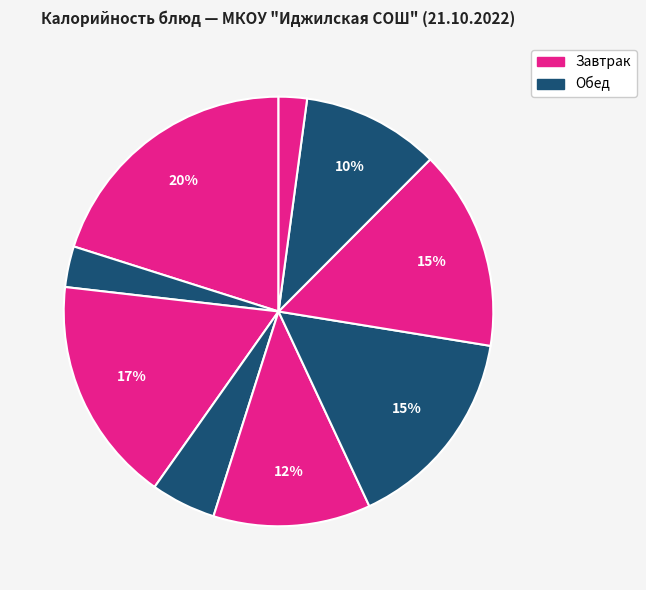

How many segments does this pie chart have?

9